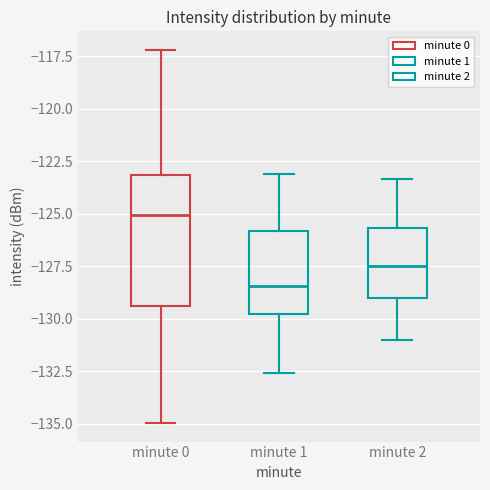

Where does the lower whisker of the box for minute 1 end on the y-axis? The values are not printed on the chart, so give them approximately, as read against the axis.

-132.5